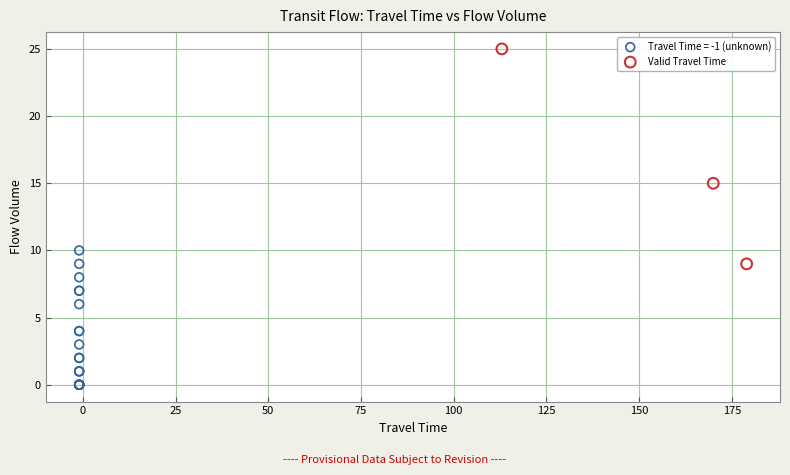

Which series has the widest spread of Y values?

Valid Travel Time